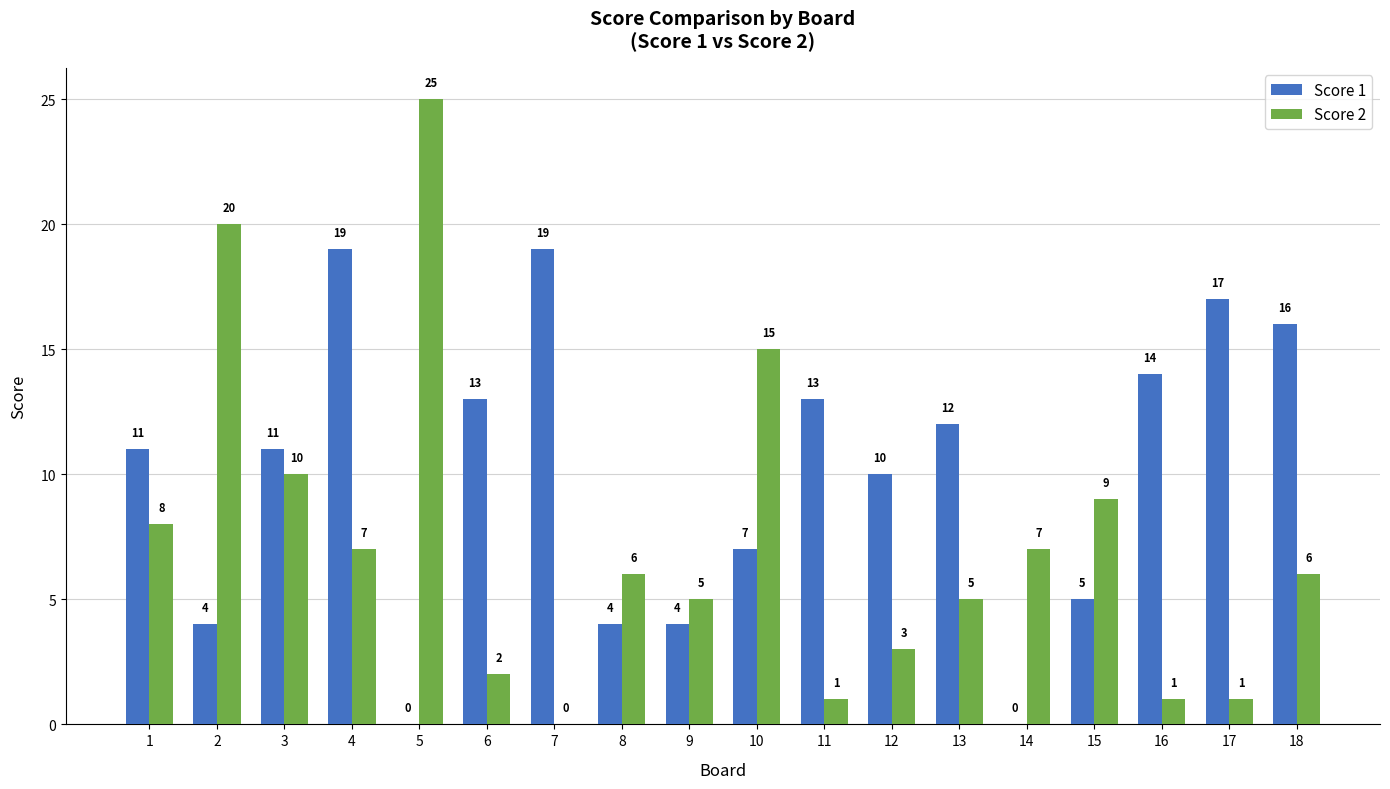

At which label is Score 1 closest to 9?

12